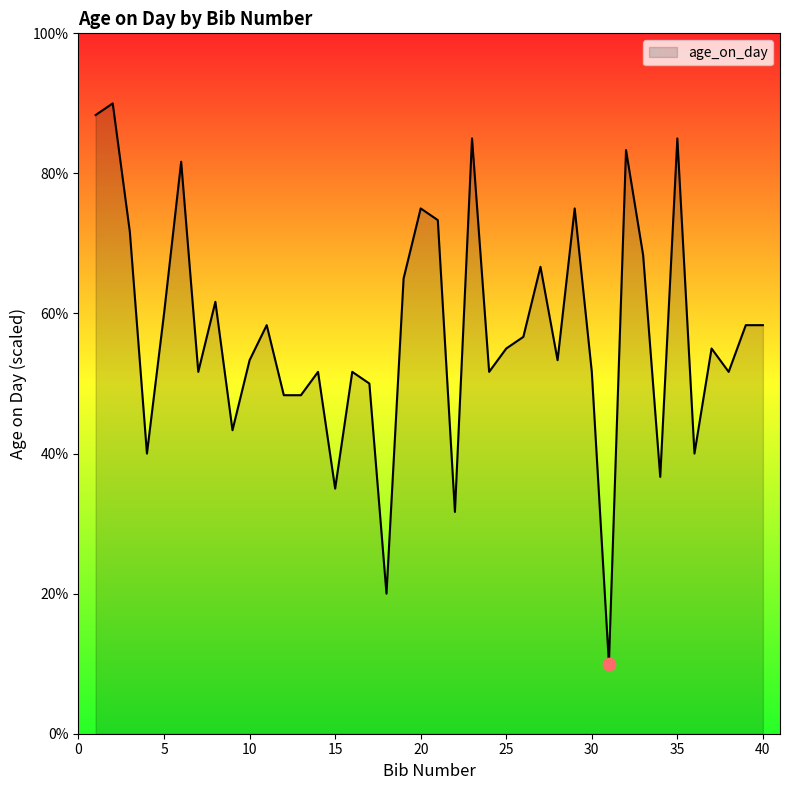

What is the difference between the maximum and minimum values?

80.0